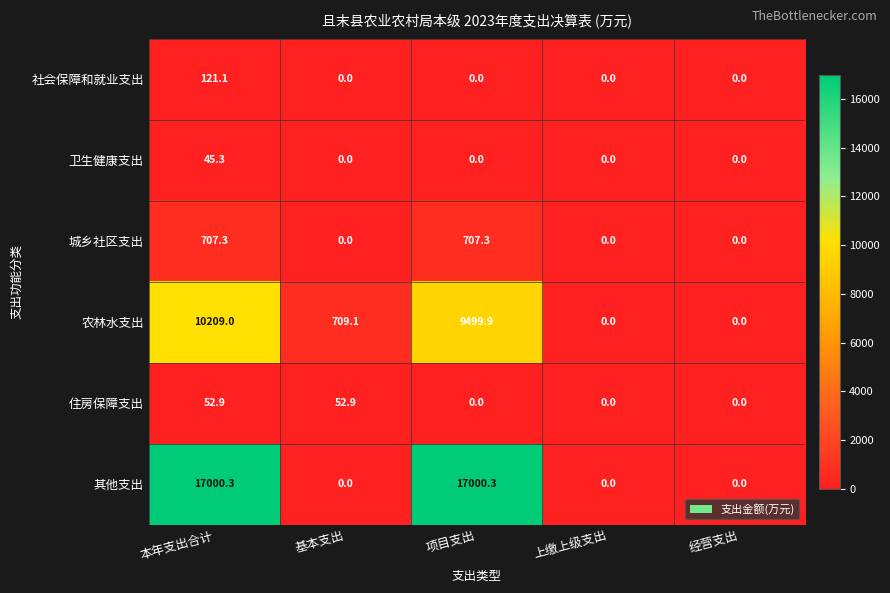

Which series has the largest total across all categories?

其他支出